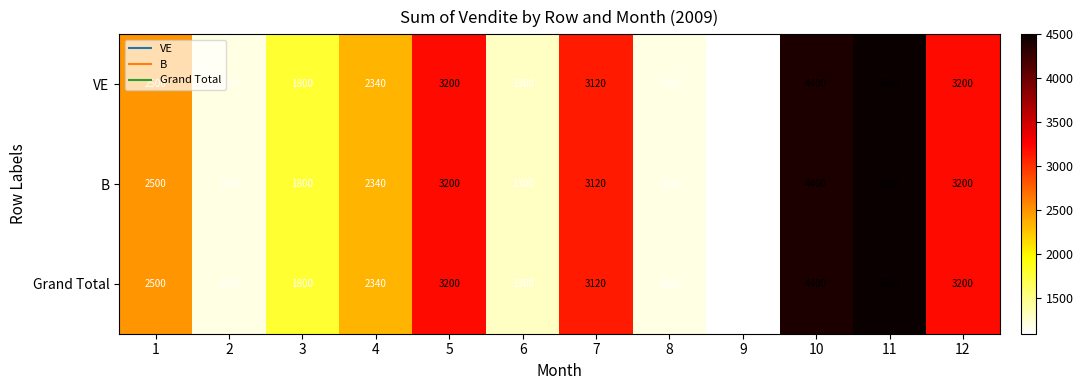

What is the sum of all VE values?

29860